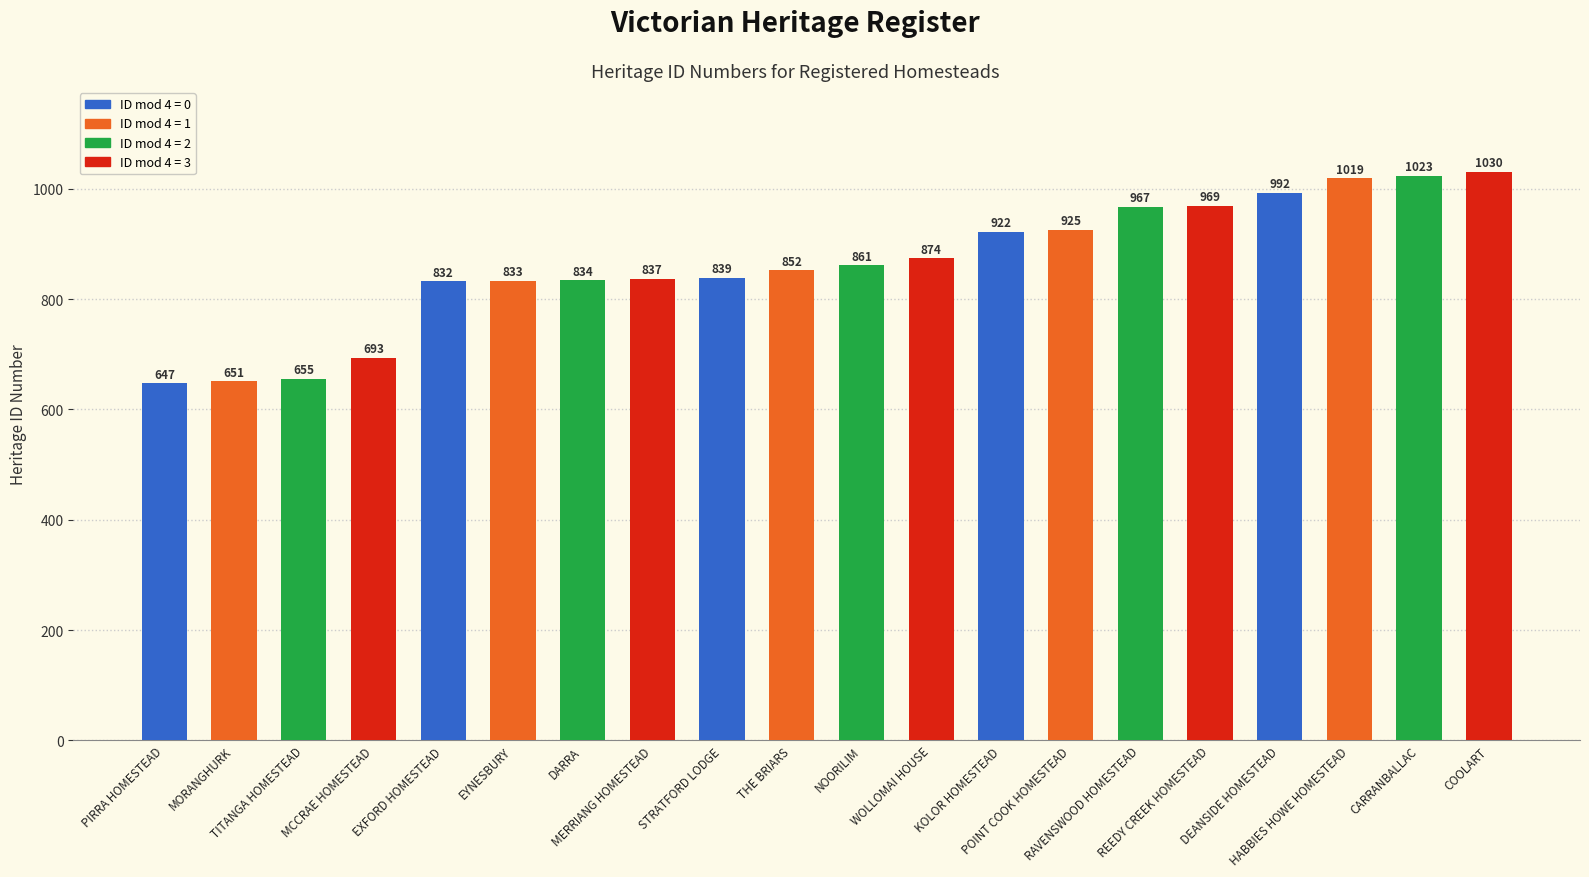

The value at DARRA is 834. True or false?

True